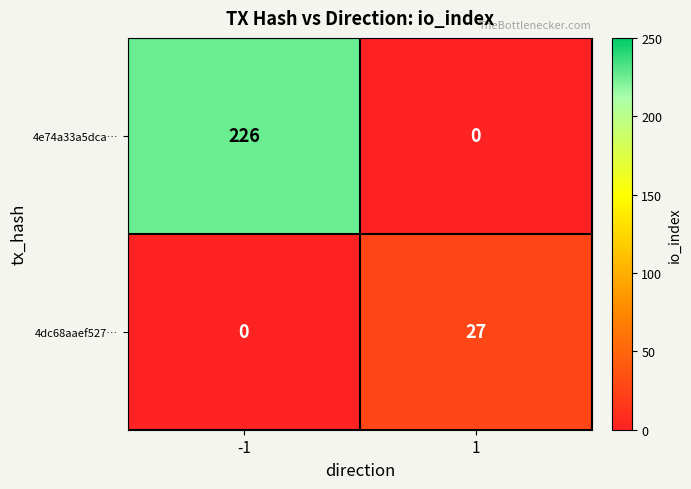

At which category does the chart reach its peak across all series?

-1